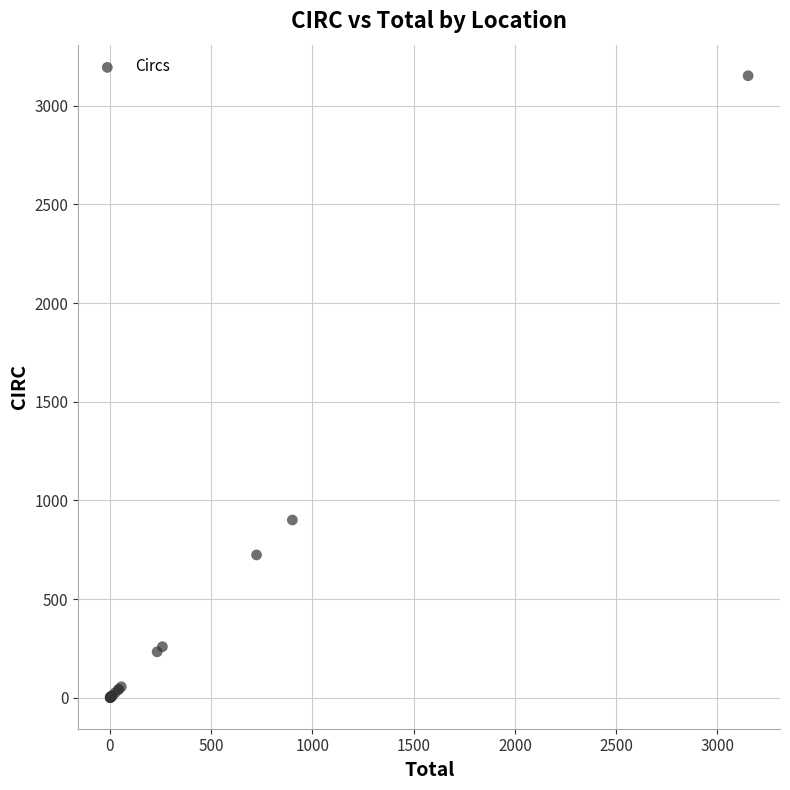

What Y value in the scatter plot is closest to 1576?

901